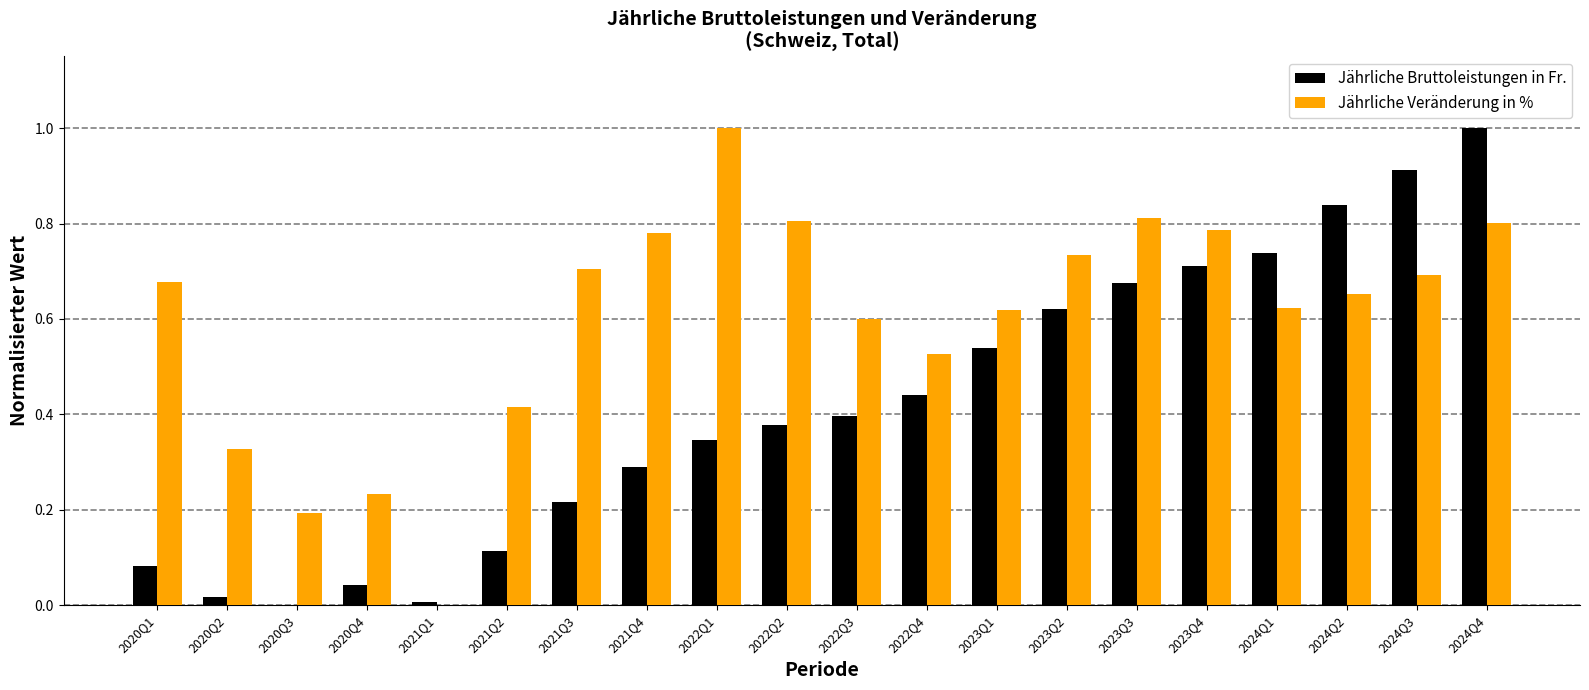

Which category has the highest value in the Jährliche Veränderung in % series?

2022Q1